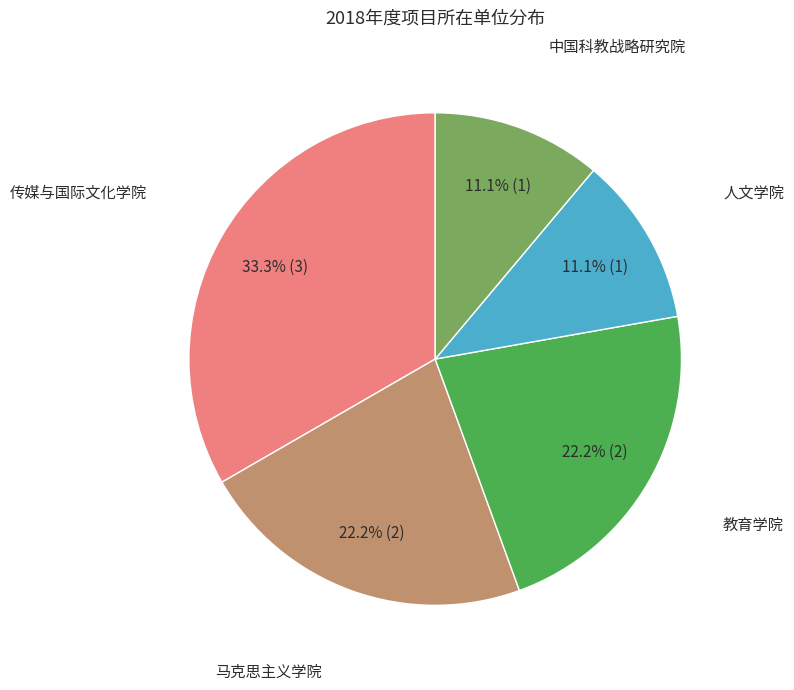

Does any single category account for the majority?

No